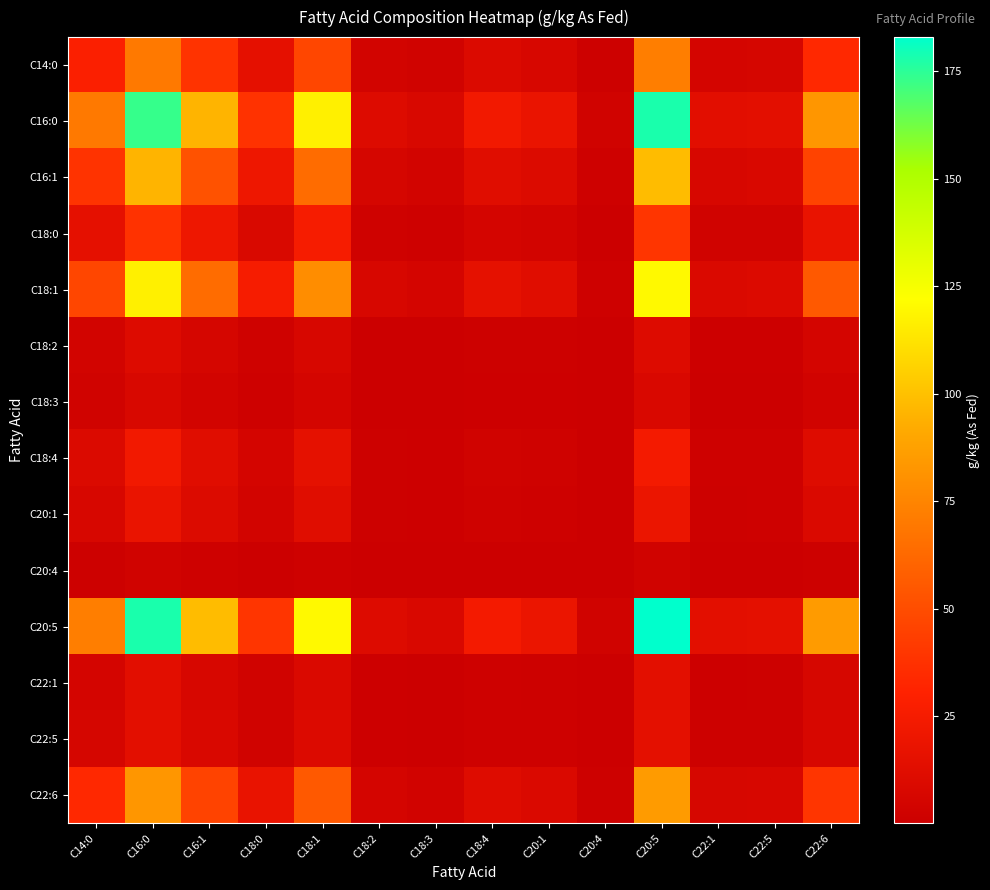

What is the greatest value displayed?

183.0